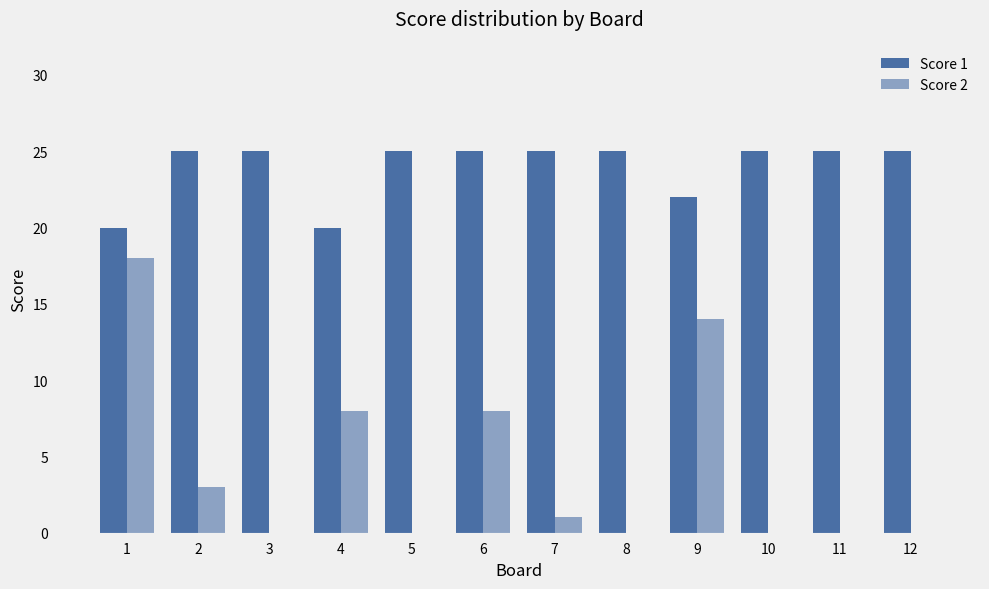

At 7, list the series in order from smallest to largest.

Score 2, Score 1